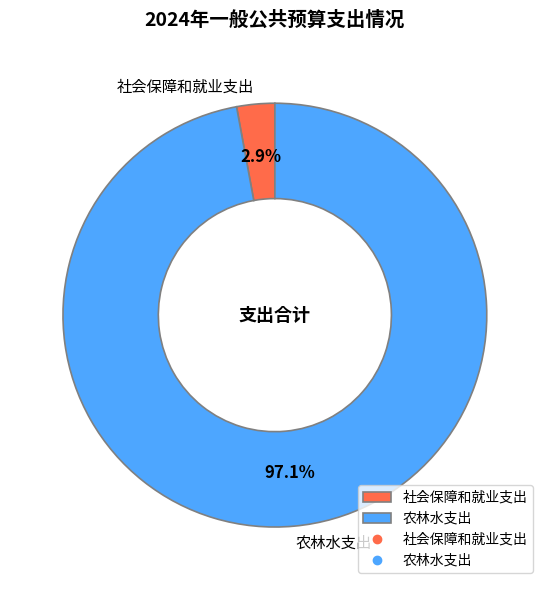

Which category has the biggest portion of the pie?

农林水支出